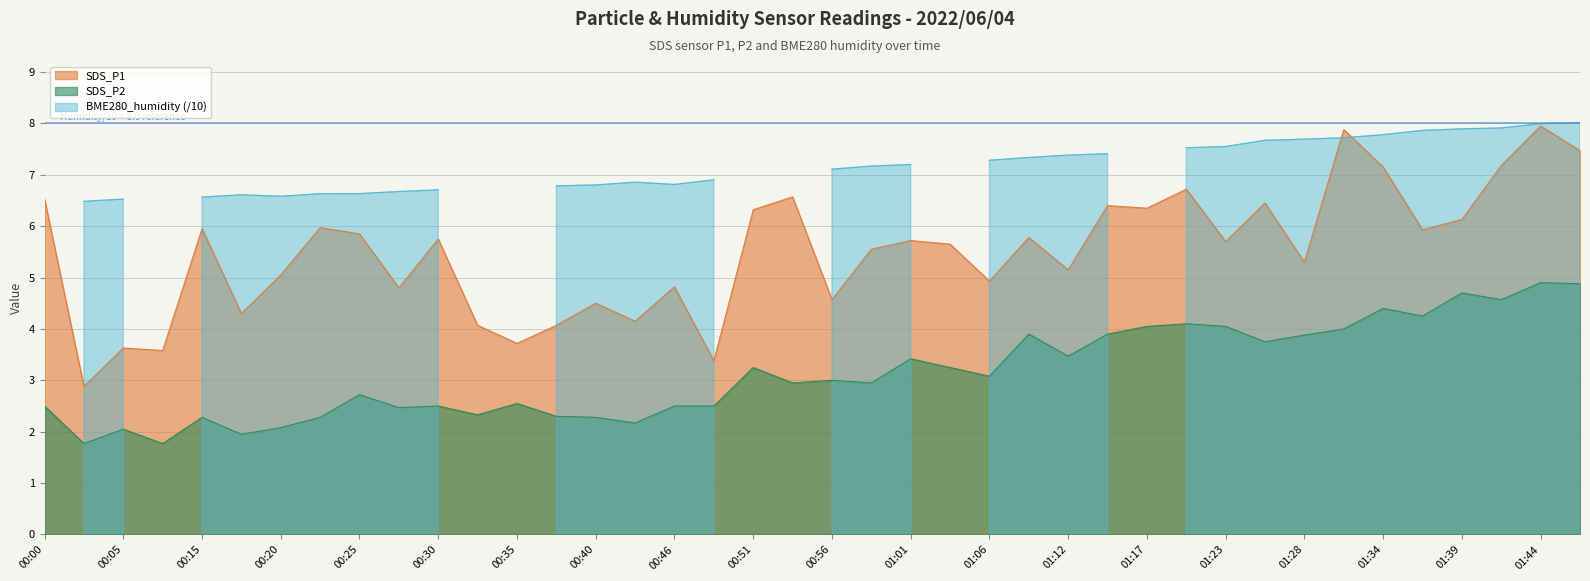

What is the minimum value for SDS_P2?

1.8